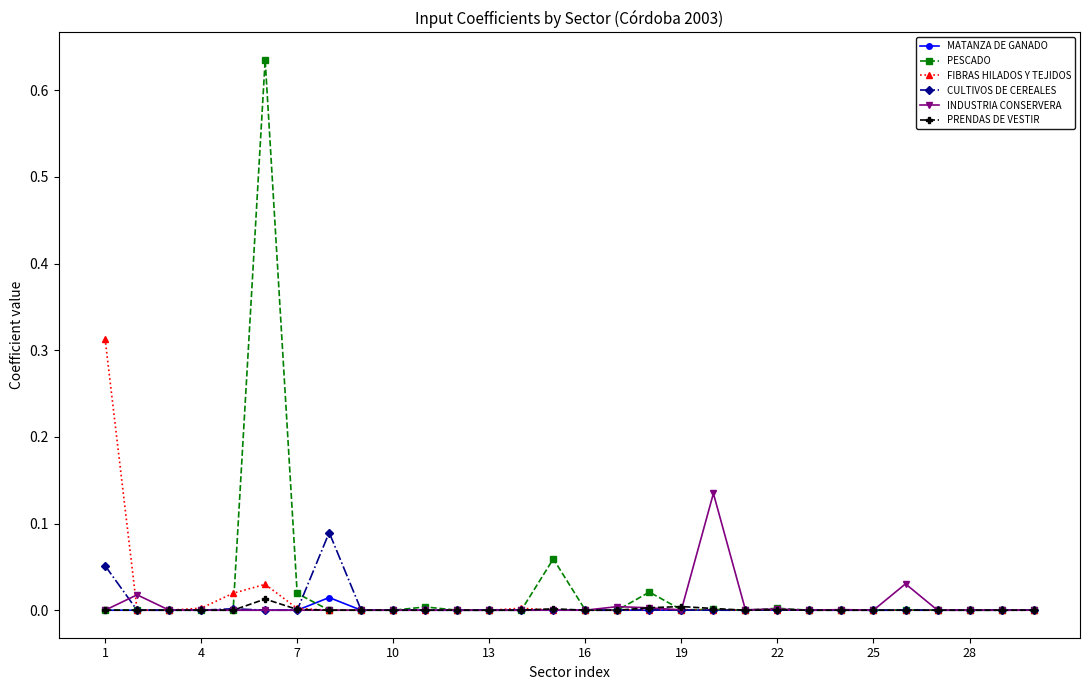

Does the chart have visible grid lines?

No